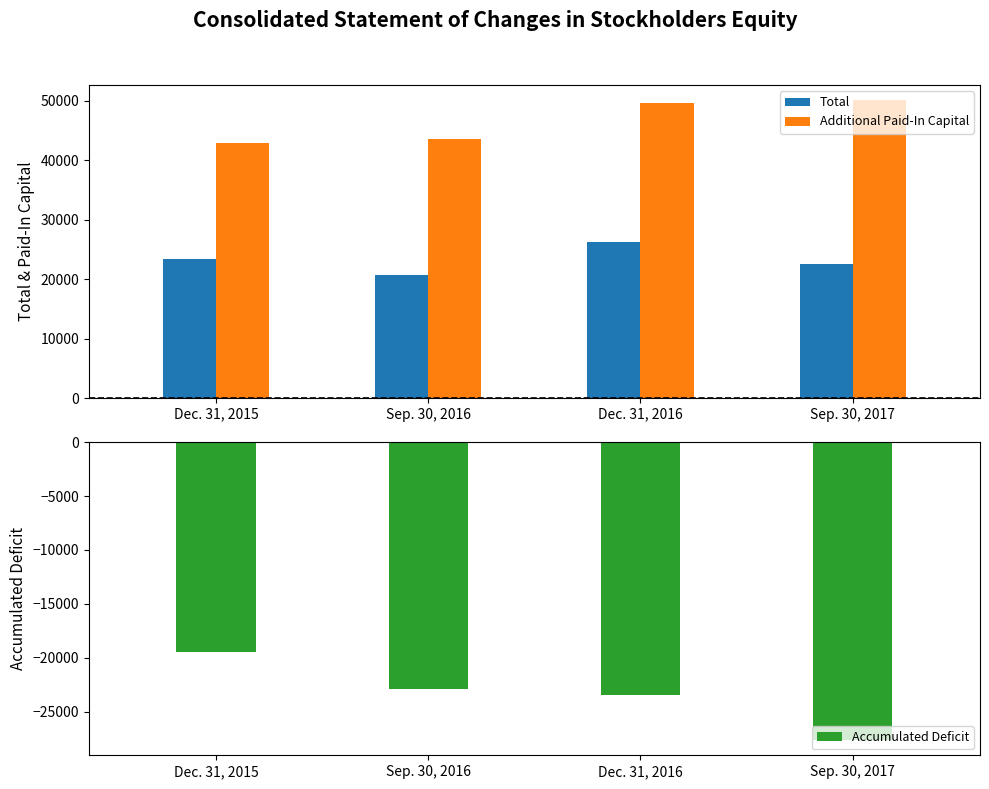

Where does the Accumulated Deficit series first go above -22912?

Dec. 31, 2015